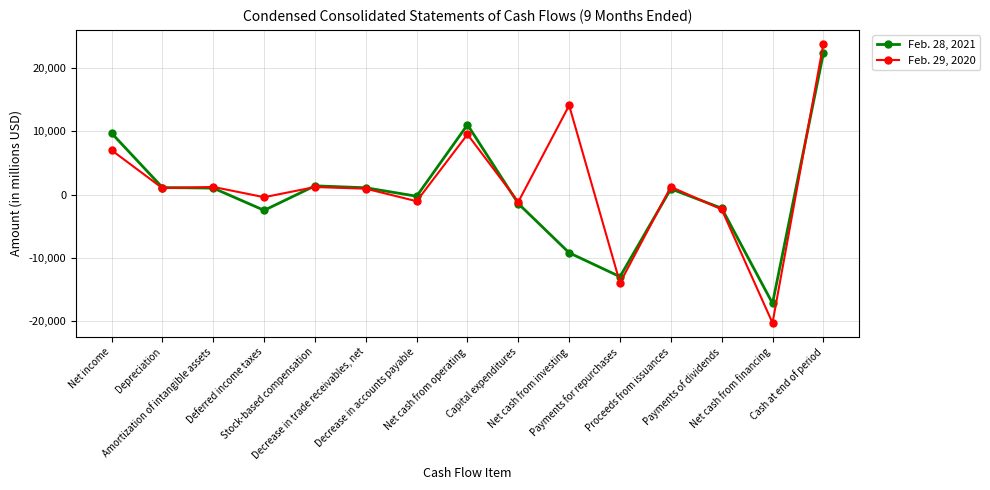

What are all the series names shown in the legend?

Feb. 28, 2021, Feb. 29, 2020